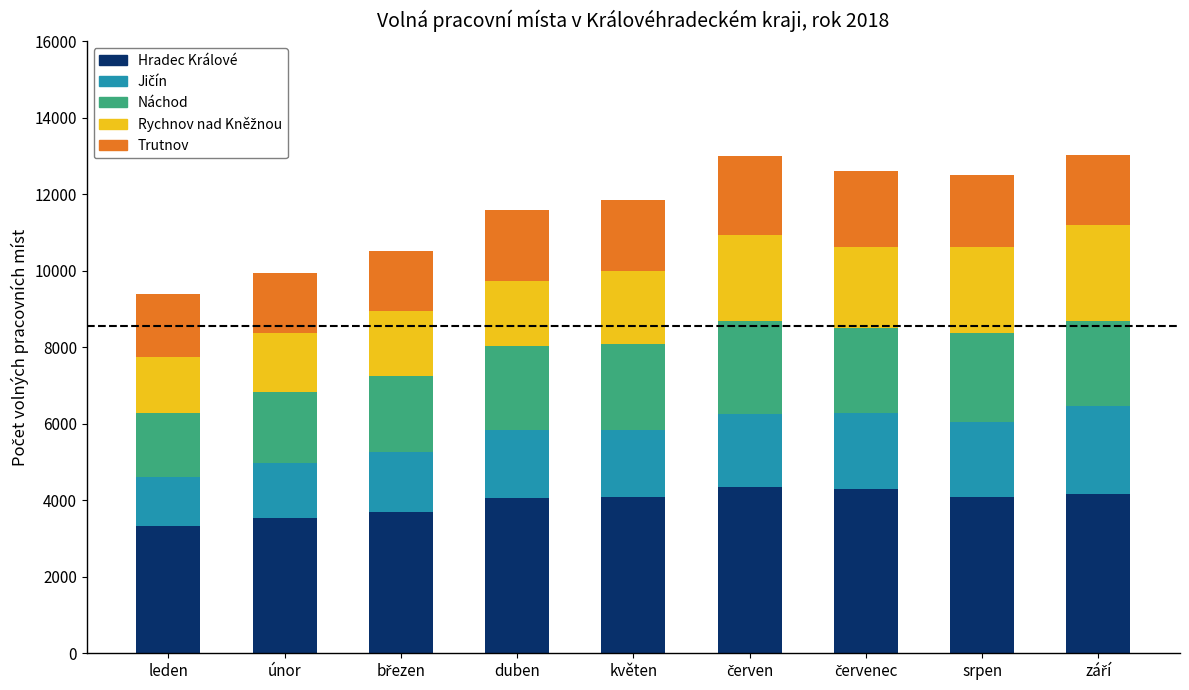

What value does the Hradec Králové series have at duben?

4050